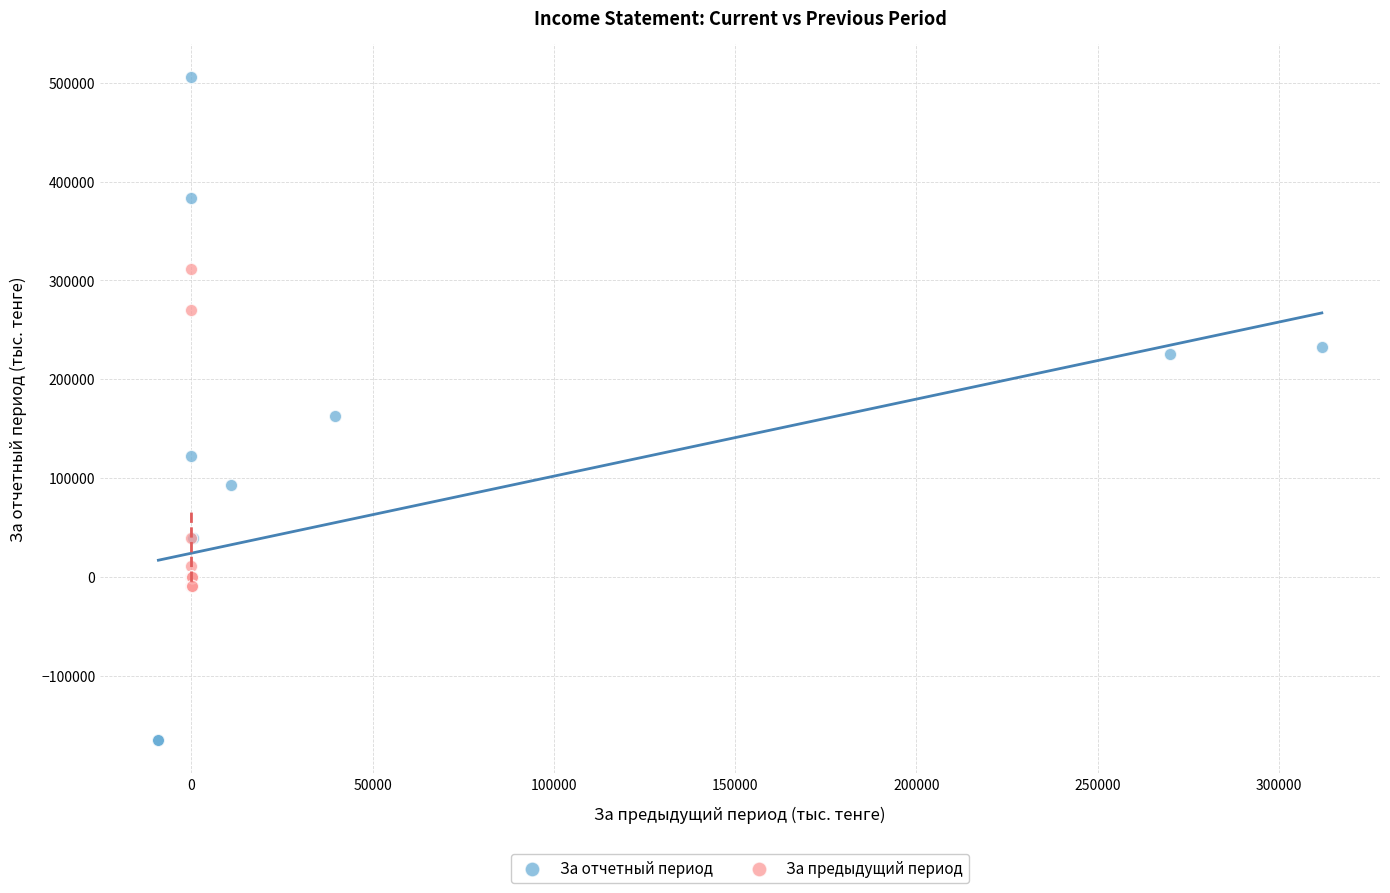

Which series has the largest Y range (max minus min)?

За отчетный период